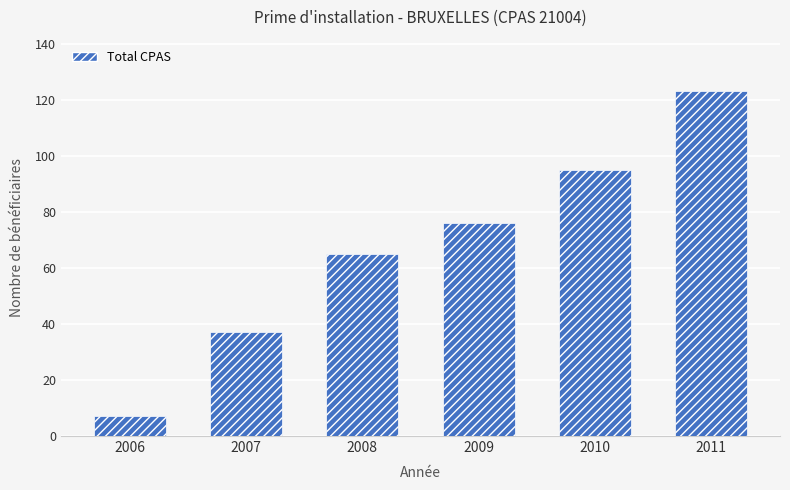

Which label corresponds to the largest value in the chart?

2011